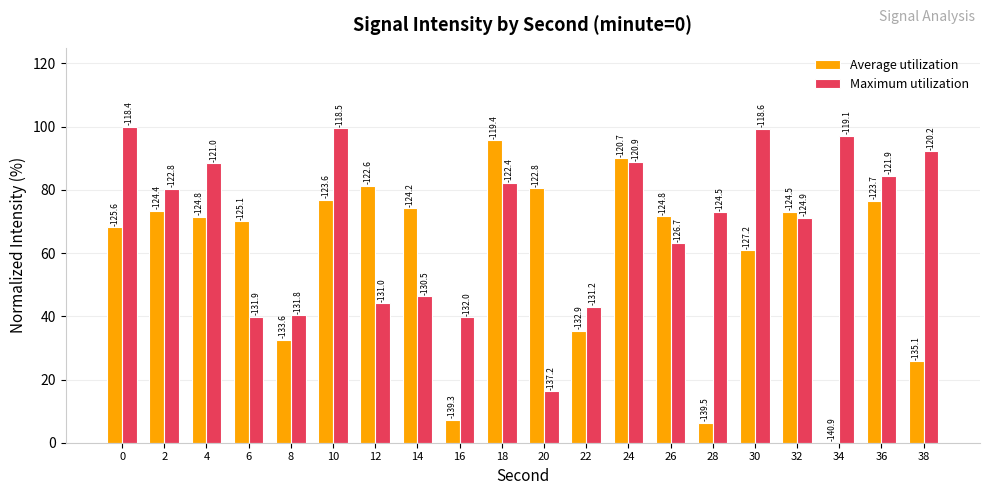

The Maximum utilization series shows 50.8 at 24. True or false?

False